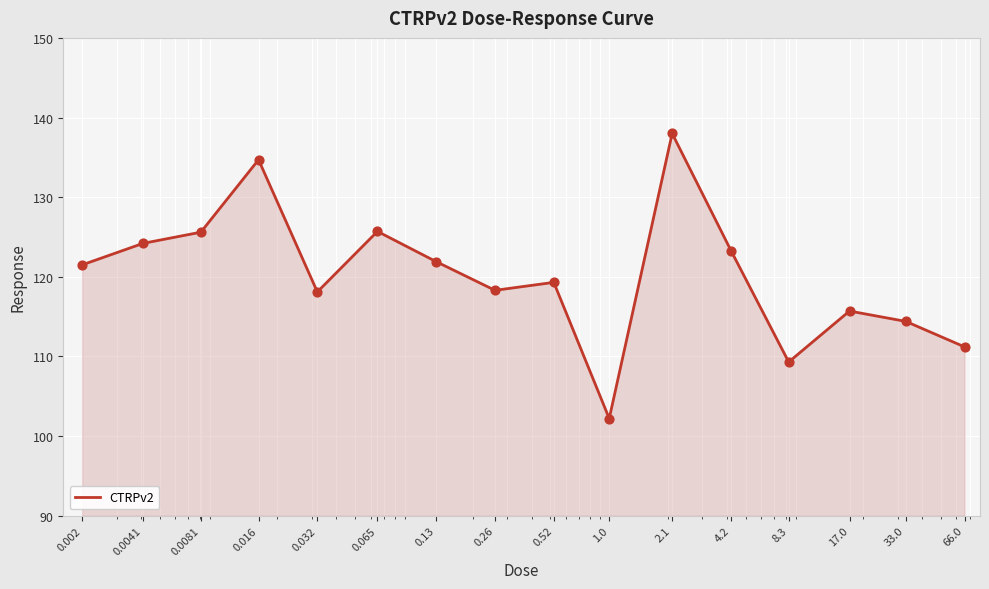

What is the difference between the maximum and minimum values?

35.8